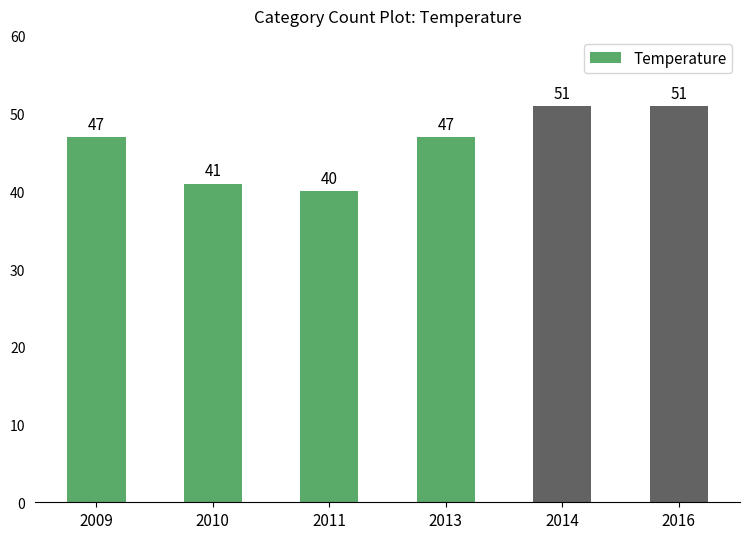

How many data points does each series have?

6